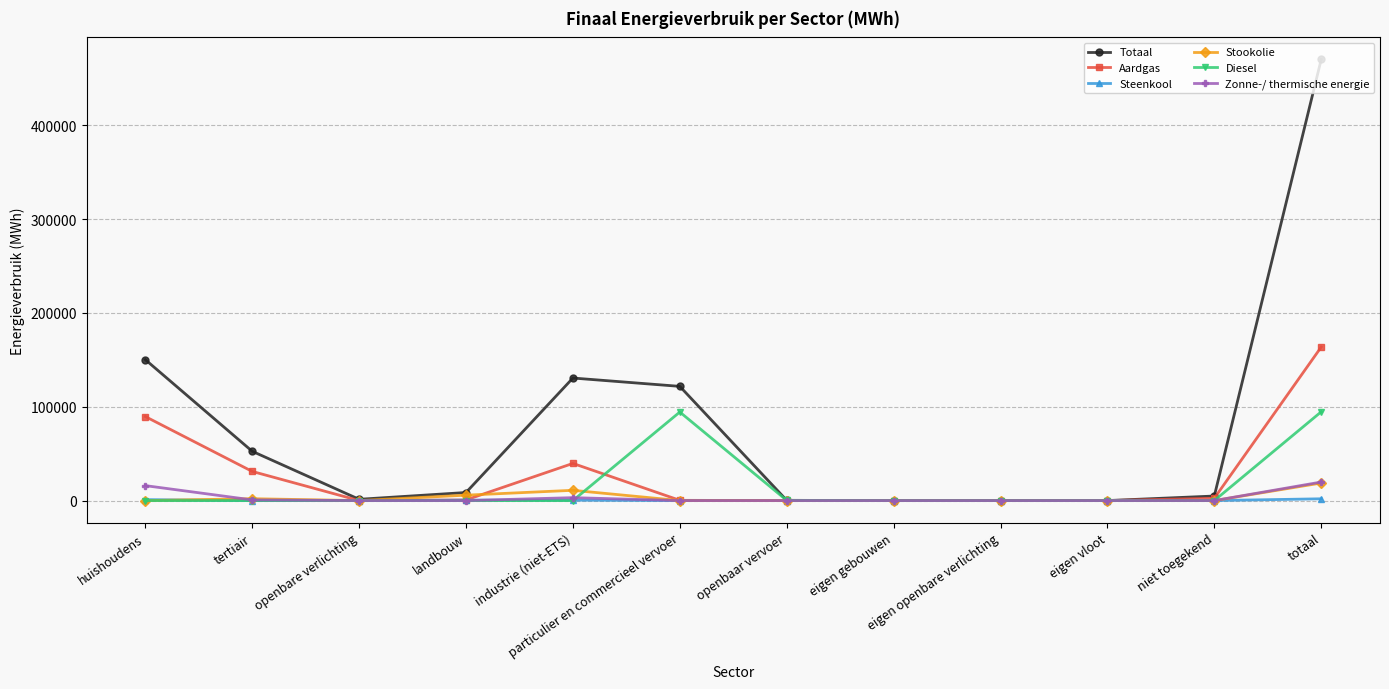

Which series has the largest total across all categories?

Totaal